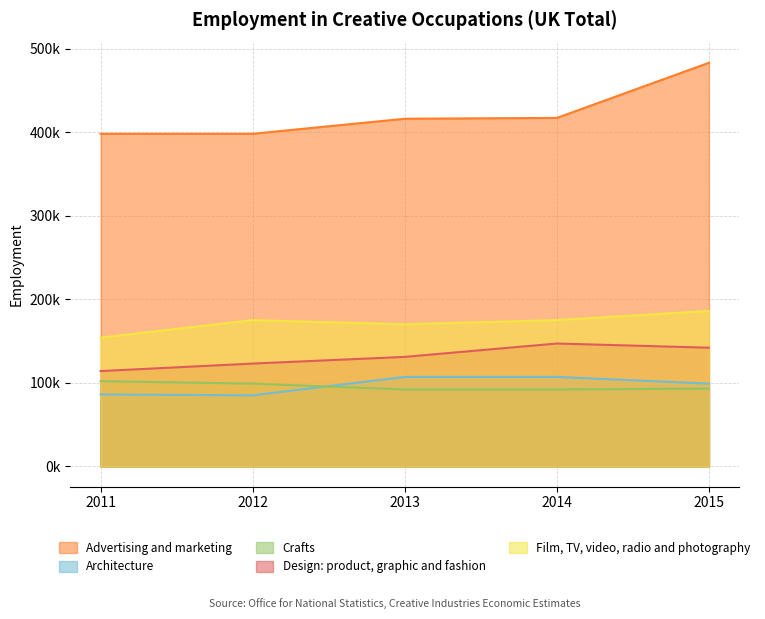

What is the approximate value of Design: product, graphic and fashion at 2012?

123000